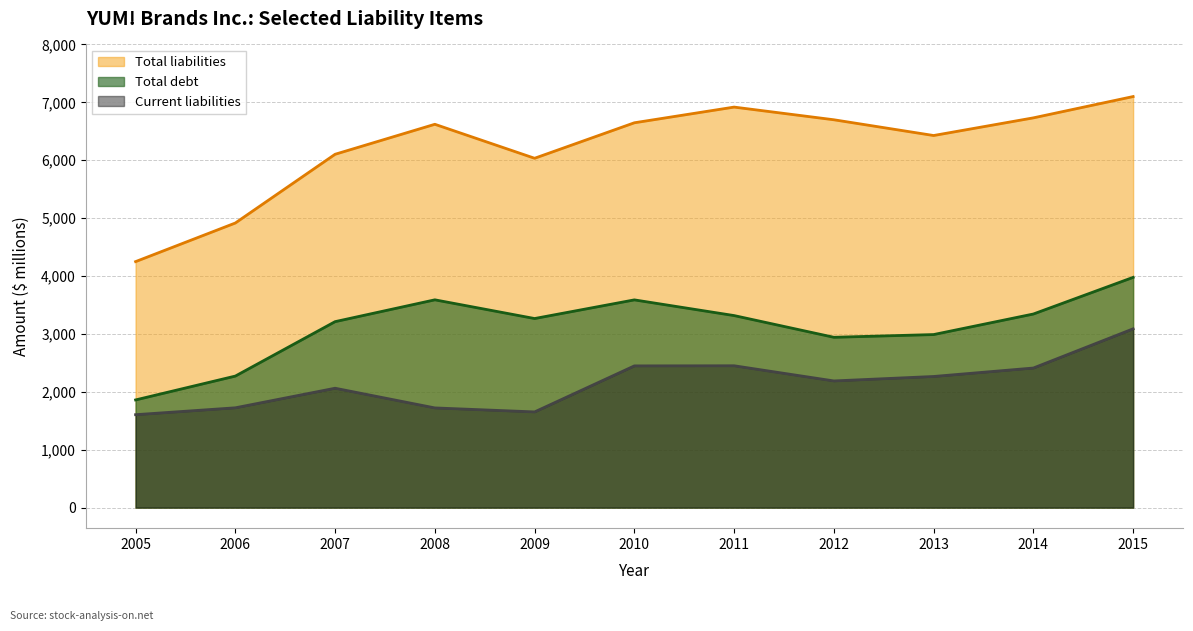

True or false: Current liabilities has more than 1 points higher than both neighbors.

True